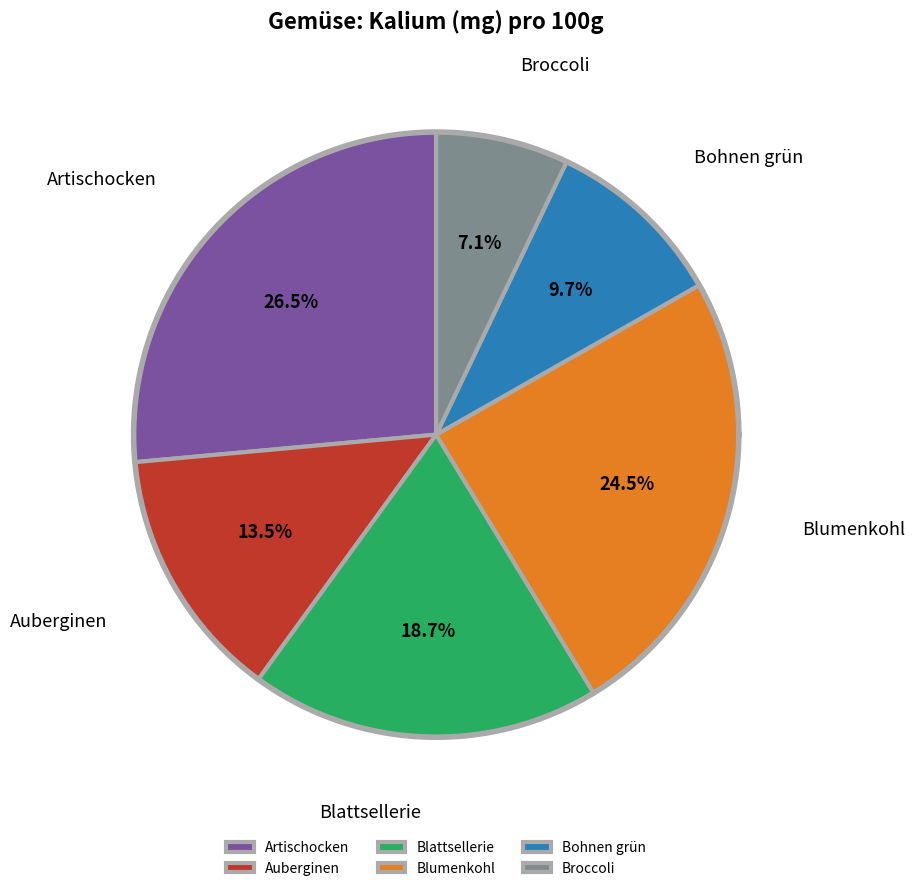

What is the largest slice in the pie chart?

Artischocken